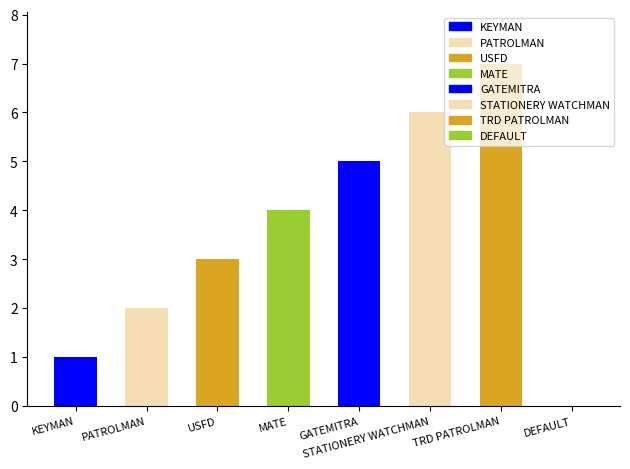

List the labels in order of value, largest first.

TRD PATROLMAN, STATIONERY WATCHMAN, GATEMITRA, MATE, USFD, PATROLMAN, KEYMAN, DEFAULT